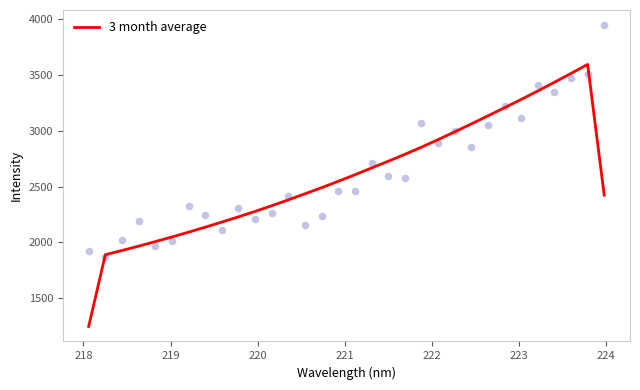

What is the minimum value for 3 month average?

1247.9